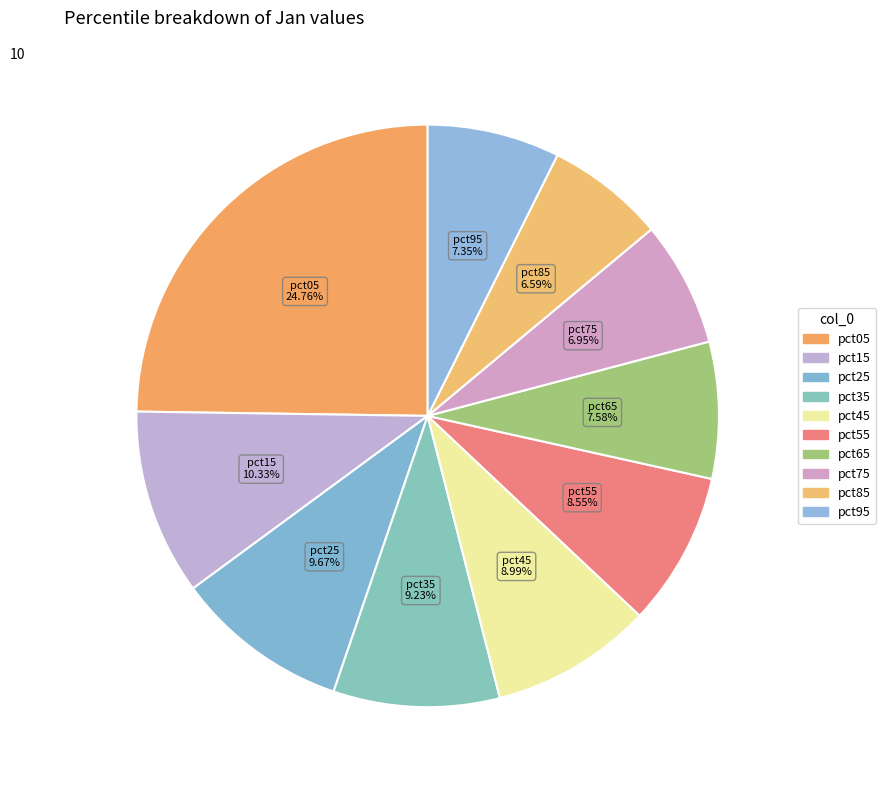

What percentage is the pct85 slice, to the nearest percent?

7%